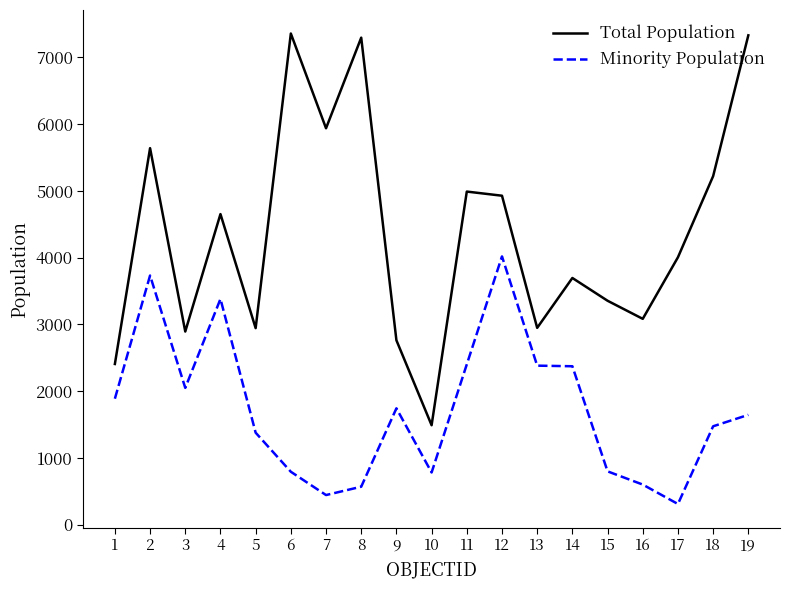

The value of Minority Population at 1 is 3328. True or false?

False